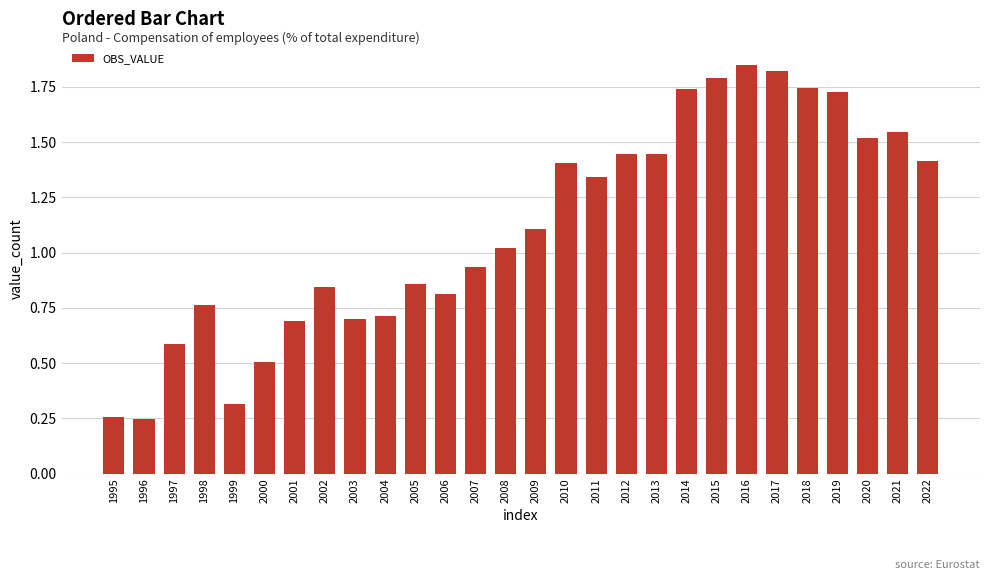

What is the difference between the second highest and minimum values?

1.6